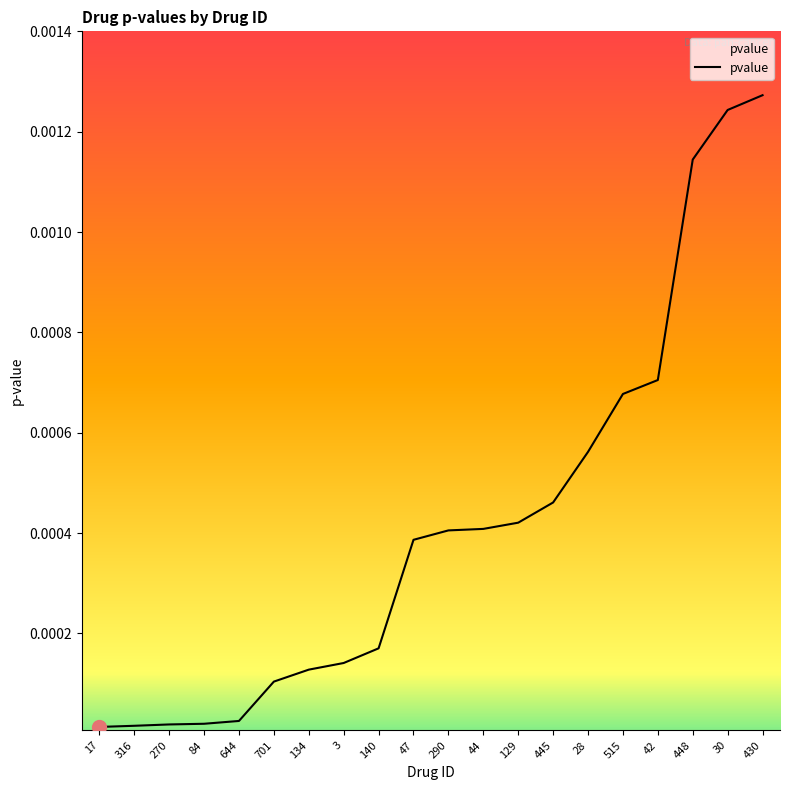

The chart shows a value of 0.0 at 270. True or false?

True